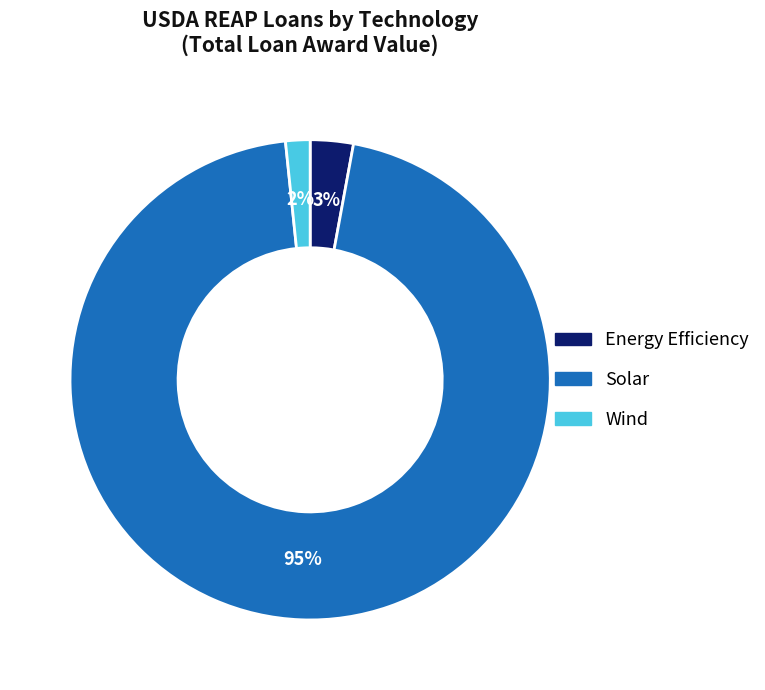

What percentage is the Solar slice, to the nearest percent?

95%